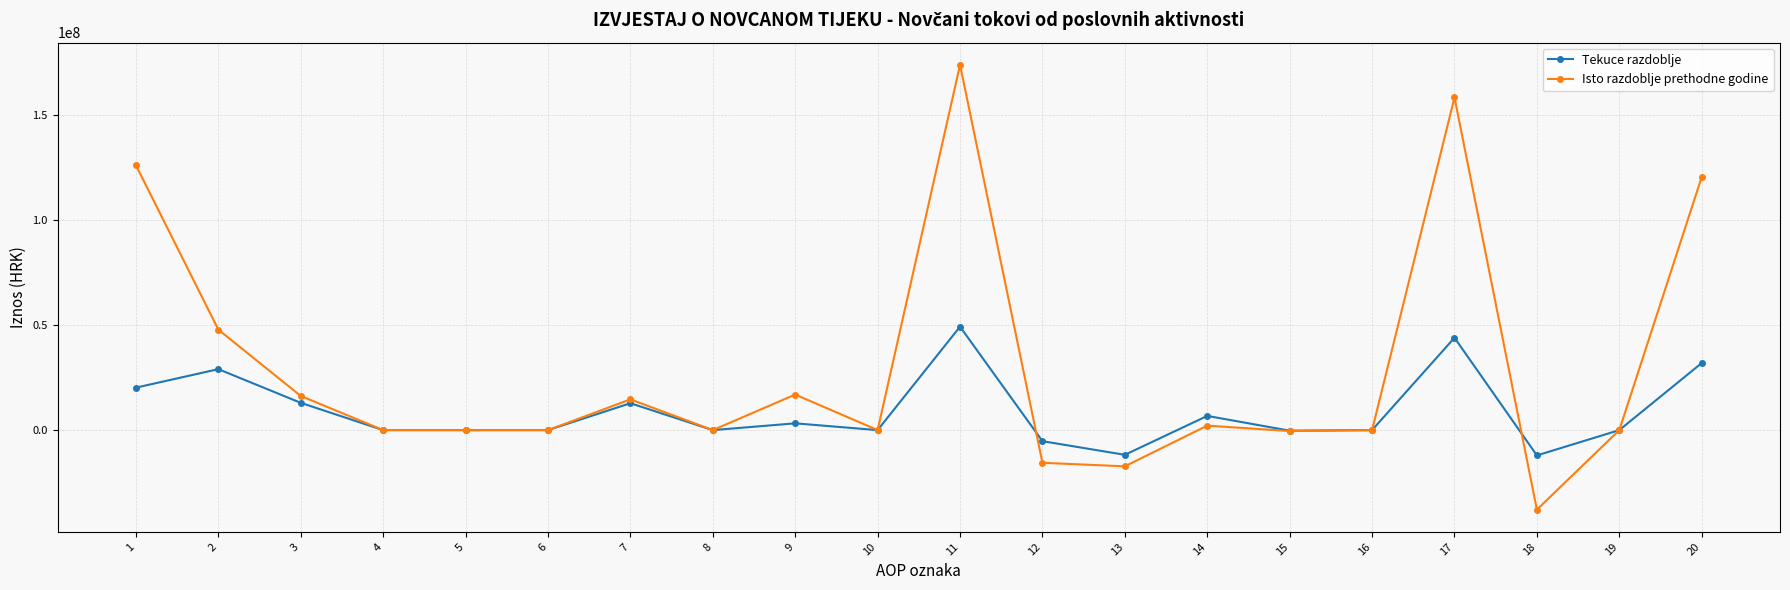

Where is the first local maximum for Tekuce razdoblje?

2